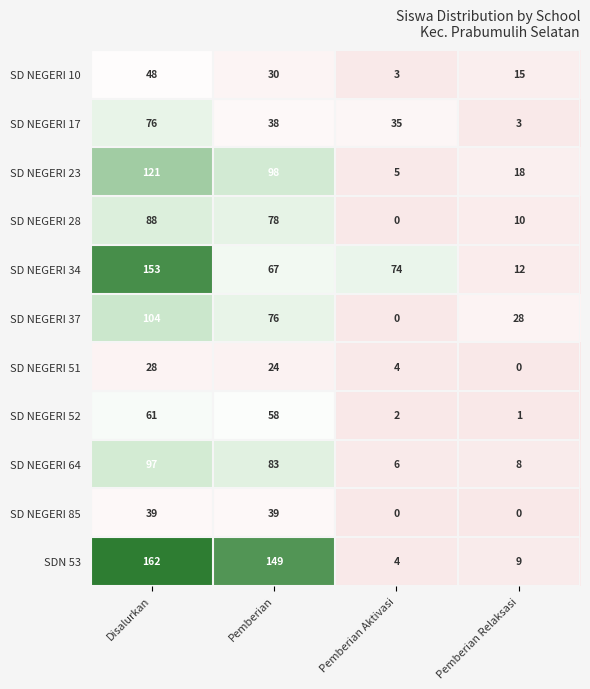

What is the difference between the second highest and minimum values in the SD NEGERI 28 series?

78